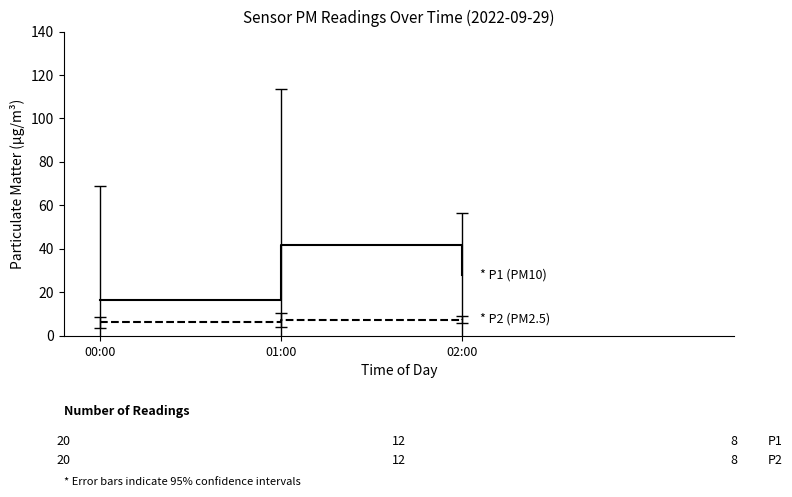

How many categories are shown in the chart?

3